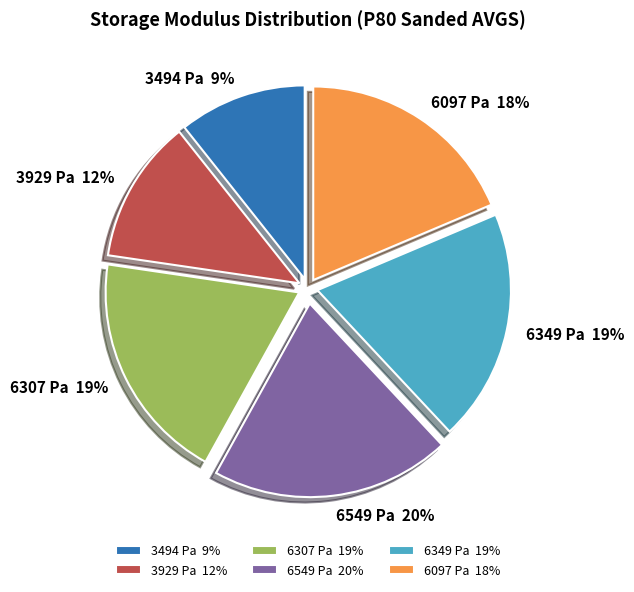

Count the number of slices in the pie.

6